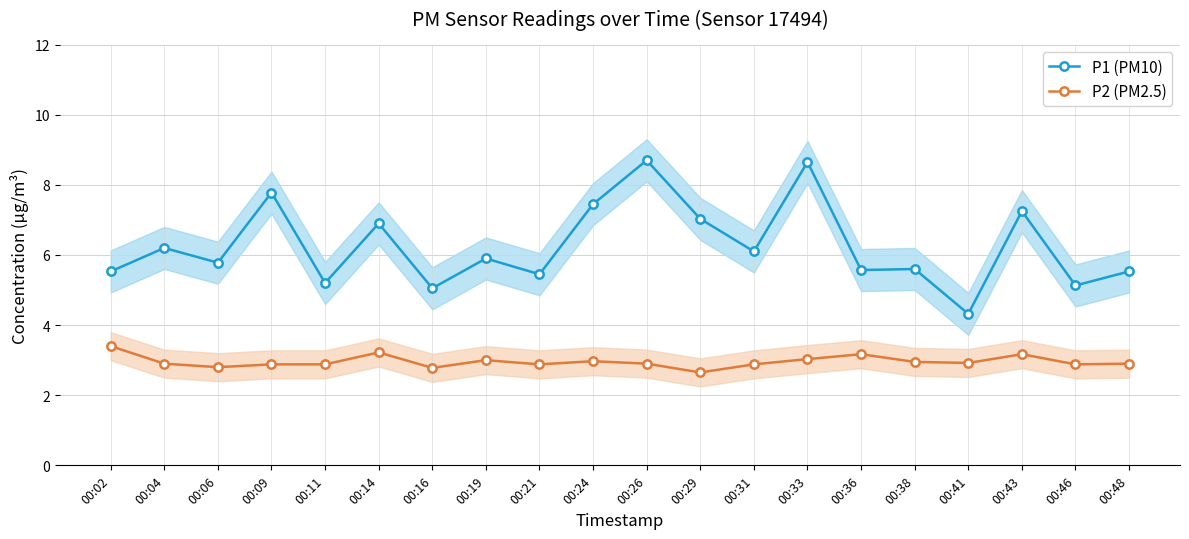

What is the difference between the maximum and minimum values in the P2 (PM2.5) series?

0.8